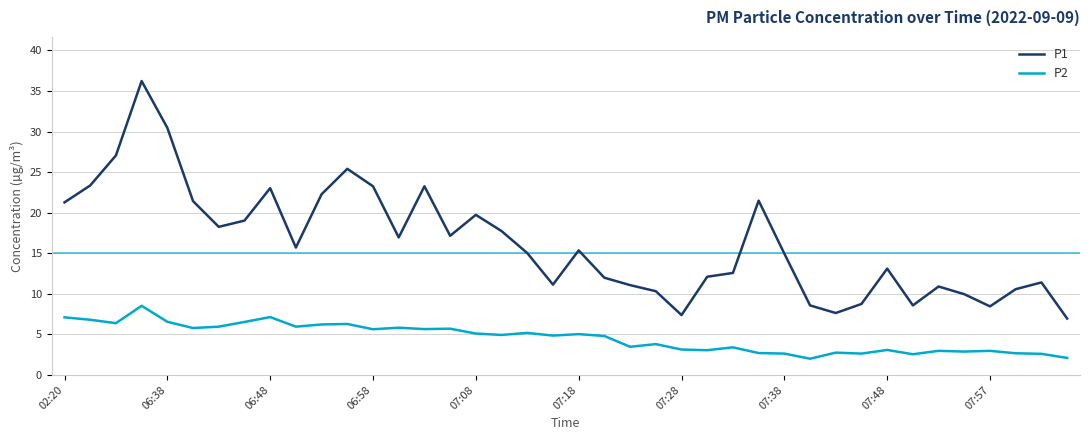

What is the maximum value shown in the chart?

36.2